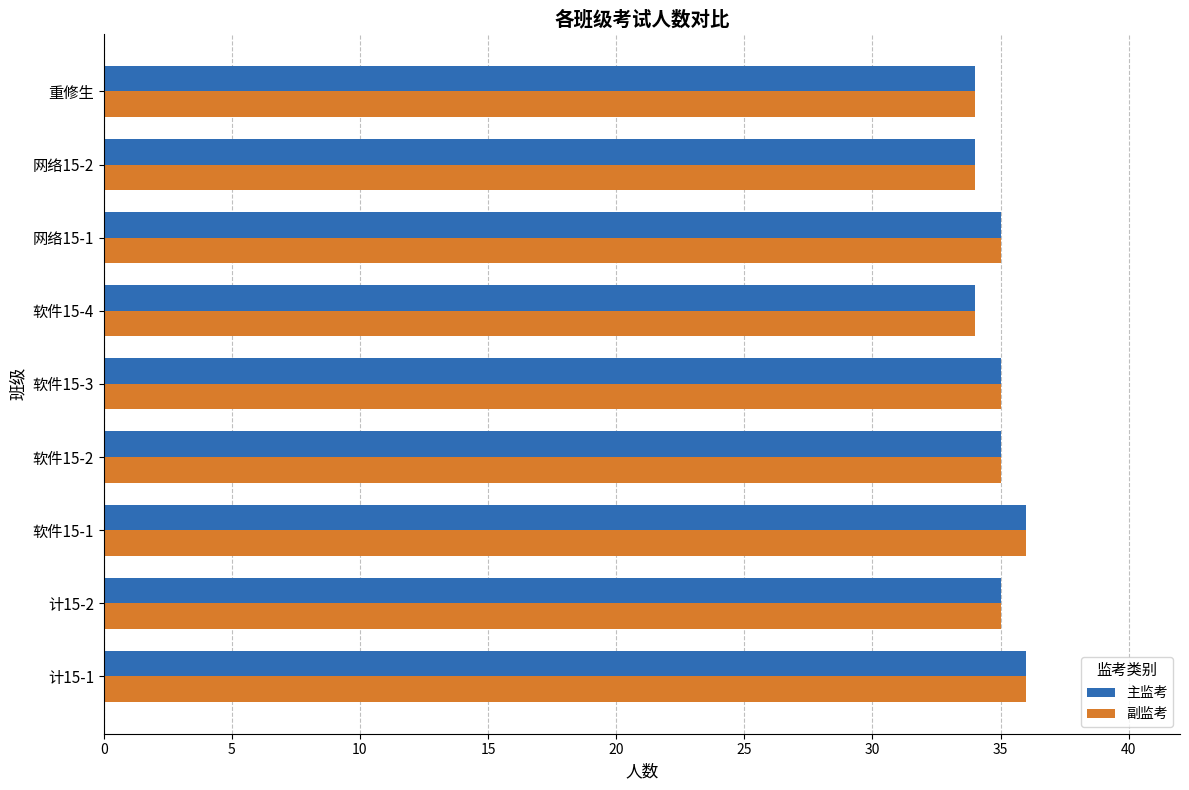

Is the value of 主监考 at 软件15-2 greater than the value of 副监考 at 计15-1?

No